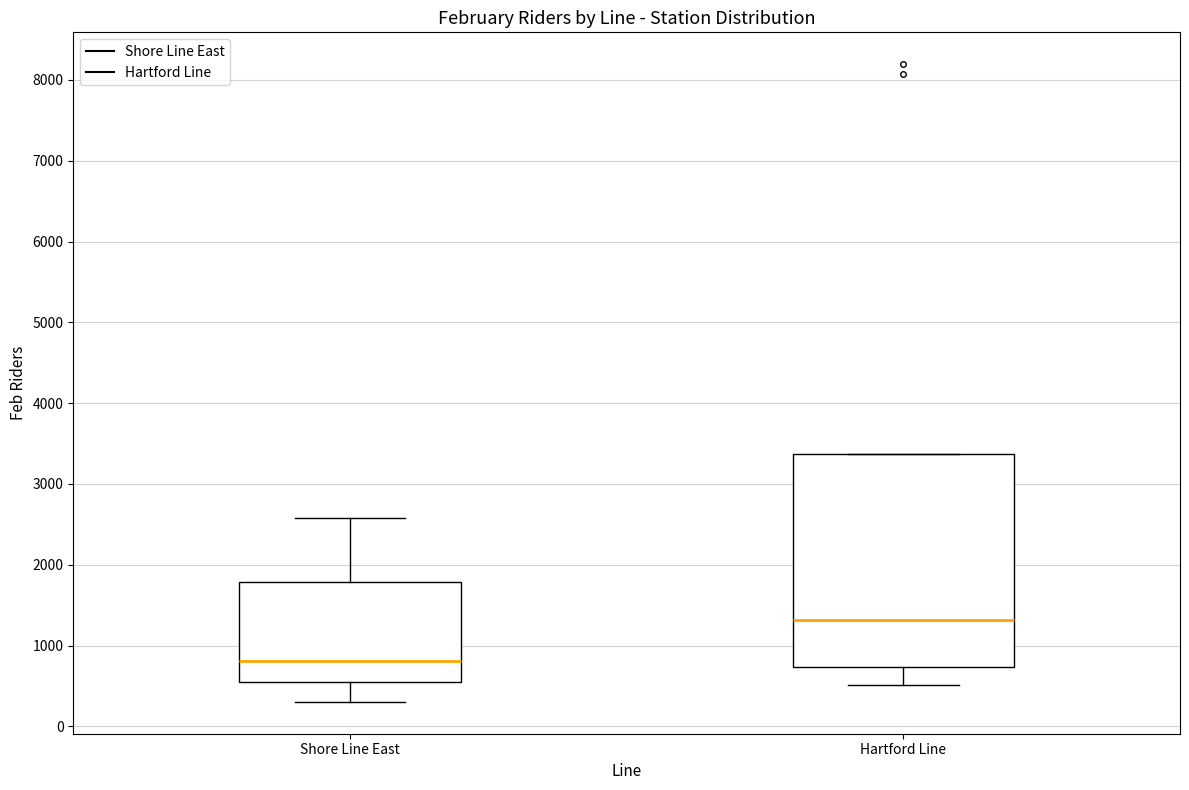

Where is the lower edge of the box for Hartford Line on the y-axis? The values are not printed on the chart, so give them approximately, as read against the axis.

700